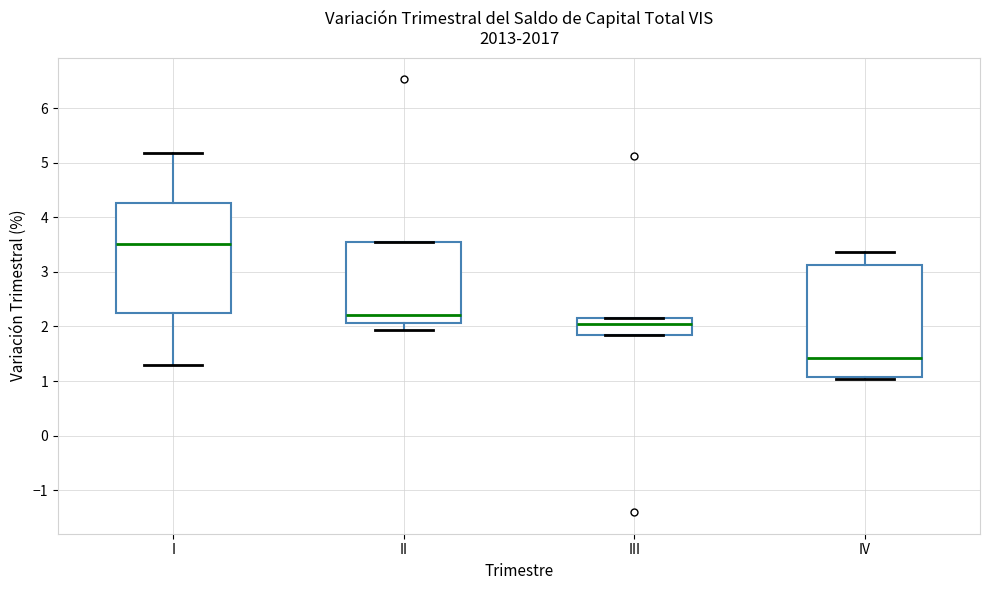

Reading left to right, read every box against the y-axis: the position of its median line, the range the box covers, and the ends of its whiskers. The values are not printed on the chart, so give them approximately, as read against the axis.

I: median 3.5, box 2.2 to 4.3, whiskers 1.3 to 5.2
II: median 2.2, box 2.1 to 3.5, whiskers 1.9 to 3.5
III: median 2.0, box 1.8 to 2.2, whiskers 1.8 to 2.2
IV: median 1.4, box 1.1 to 3.1, whiskers 1.0 to 3.4